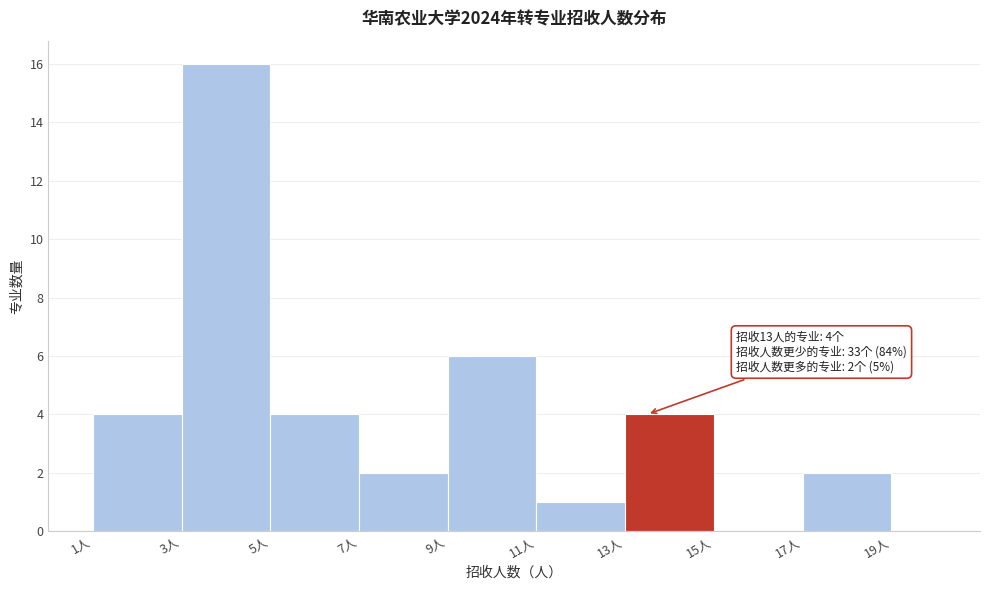

Over which range of the x-axis is the bar tallest?

3 to 5